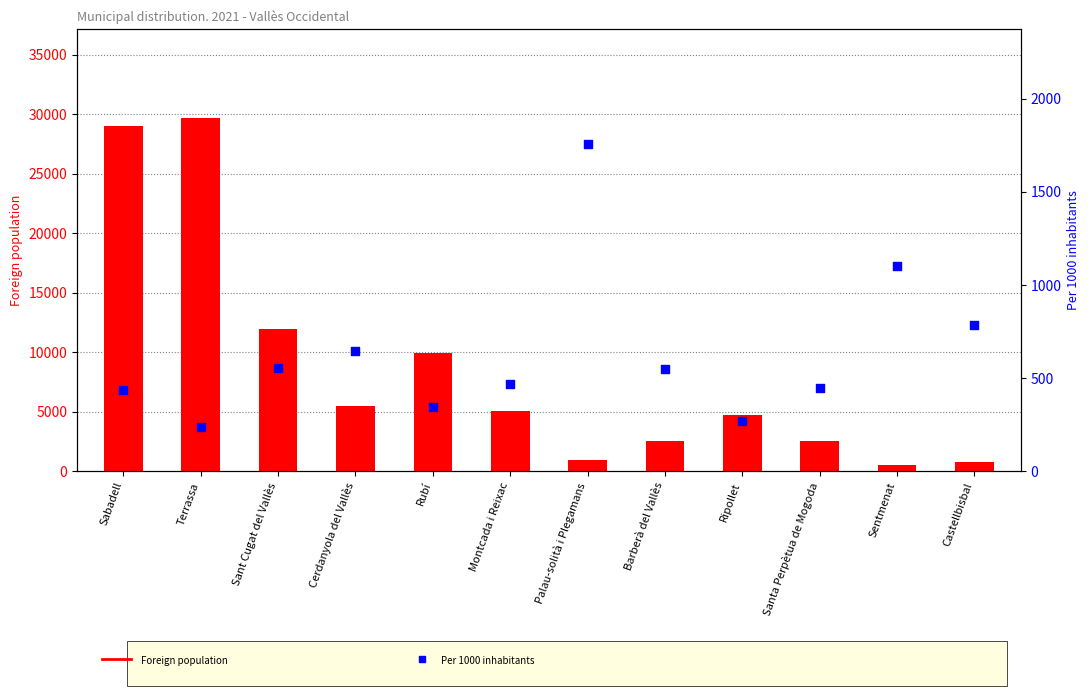

Which series contains the highest Y value?

Foreign population